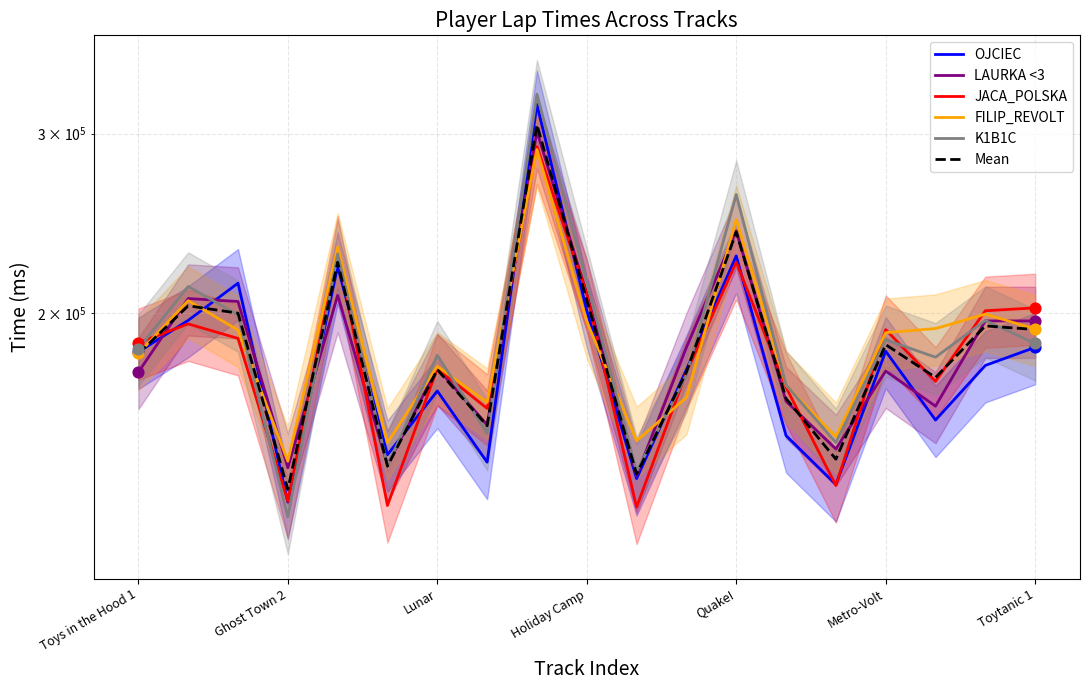

Which series reaches the minimum Y coordinate?

K1B1C